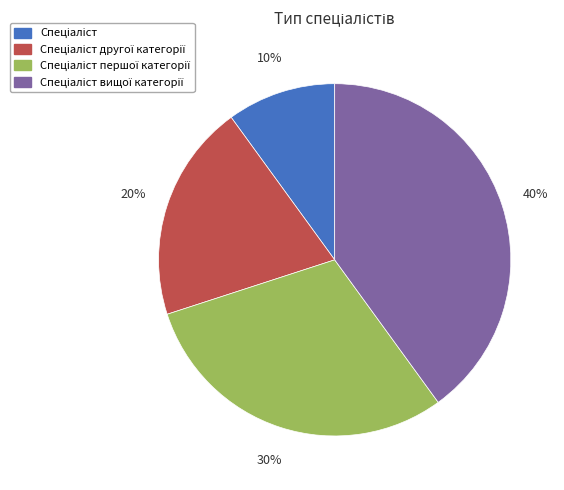

Does any single category account for the majority?

No